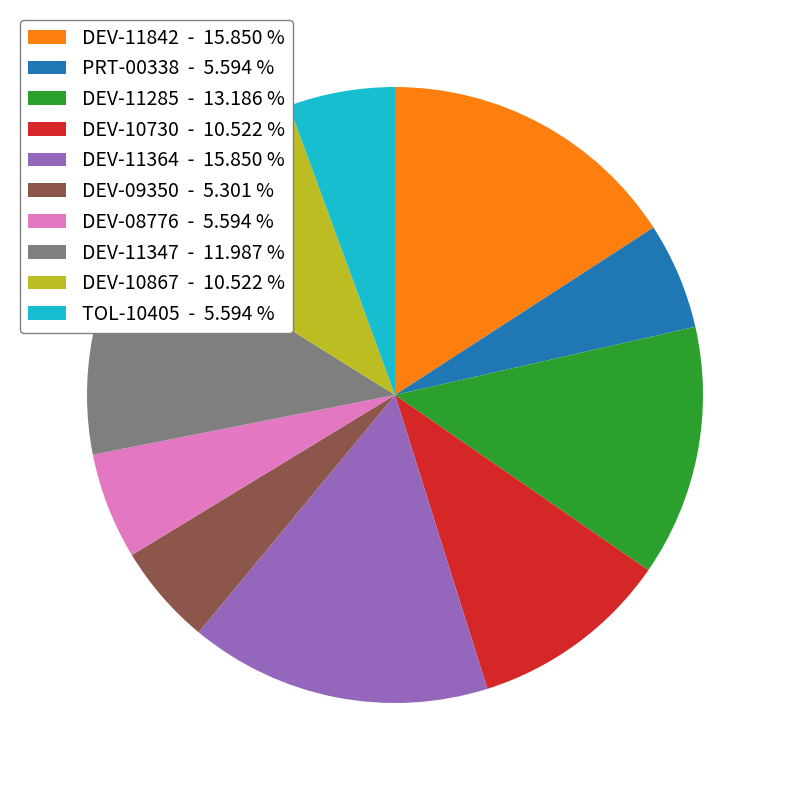

Which has a higher value, DEV-11842 - 15.850 % or PRT-00338 - 5.594 %?

DEV-11842 - 15.850 %